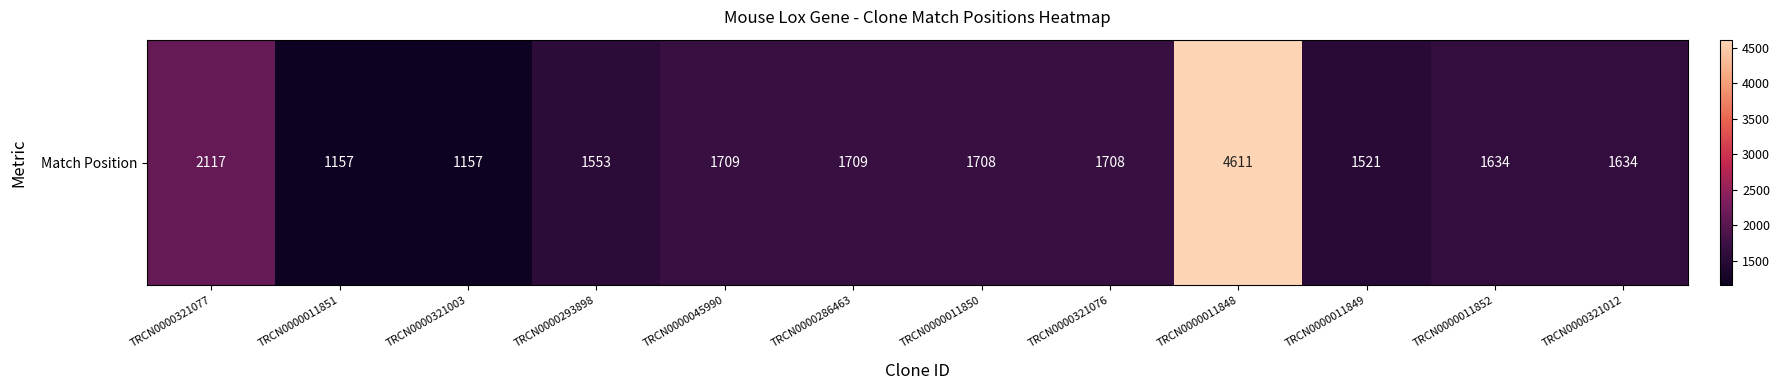

Read the value at TRCN0000011851, to the nearest 100.

1200